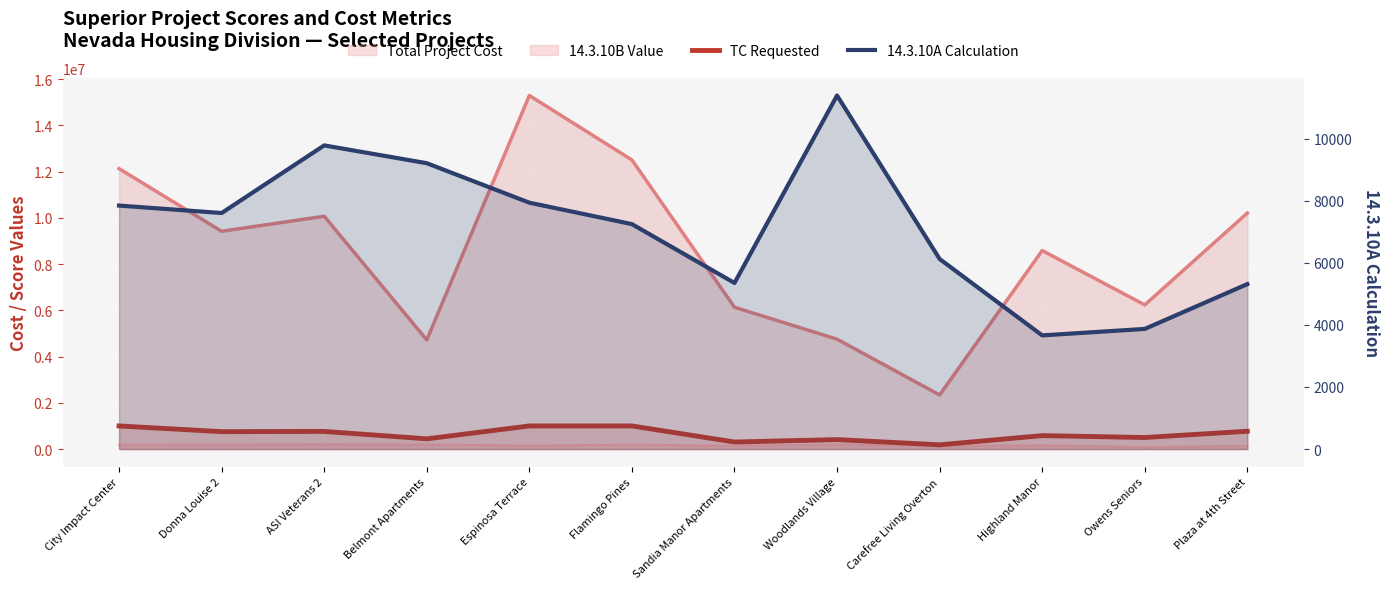

True or false: 14.3.10A Calculation has a value of 5313.6 at Plaza at 4th Street.

True